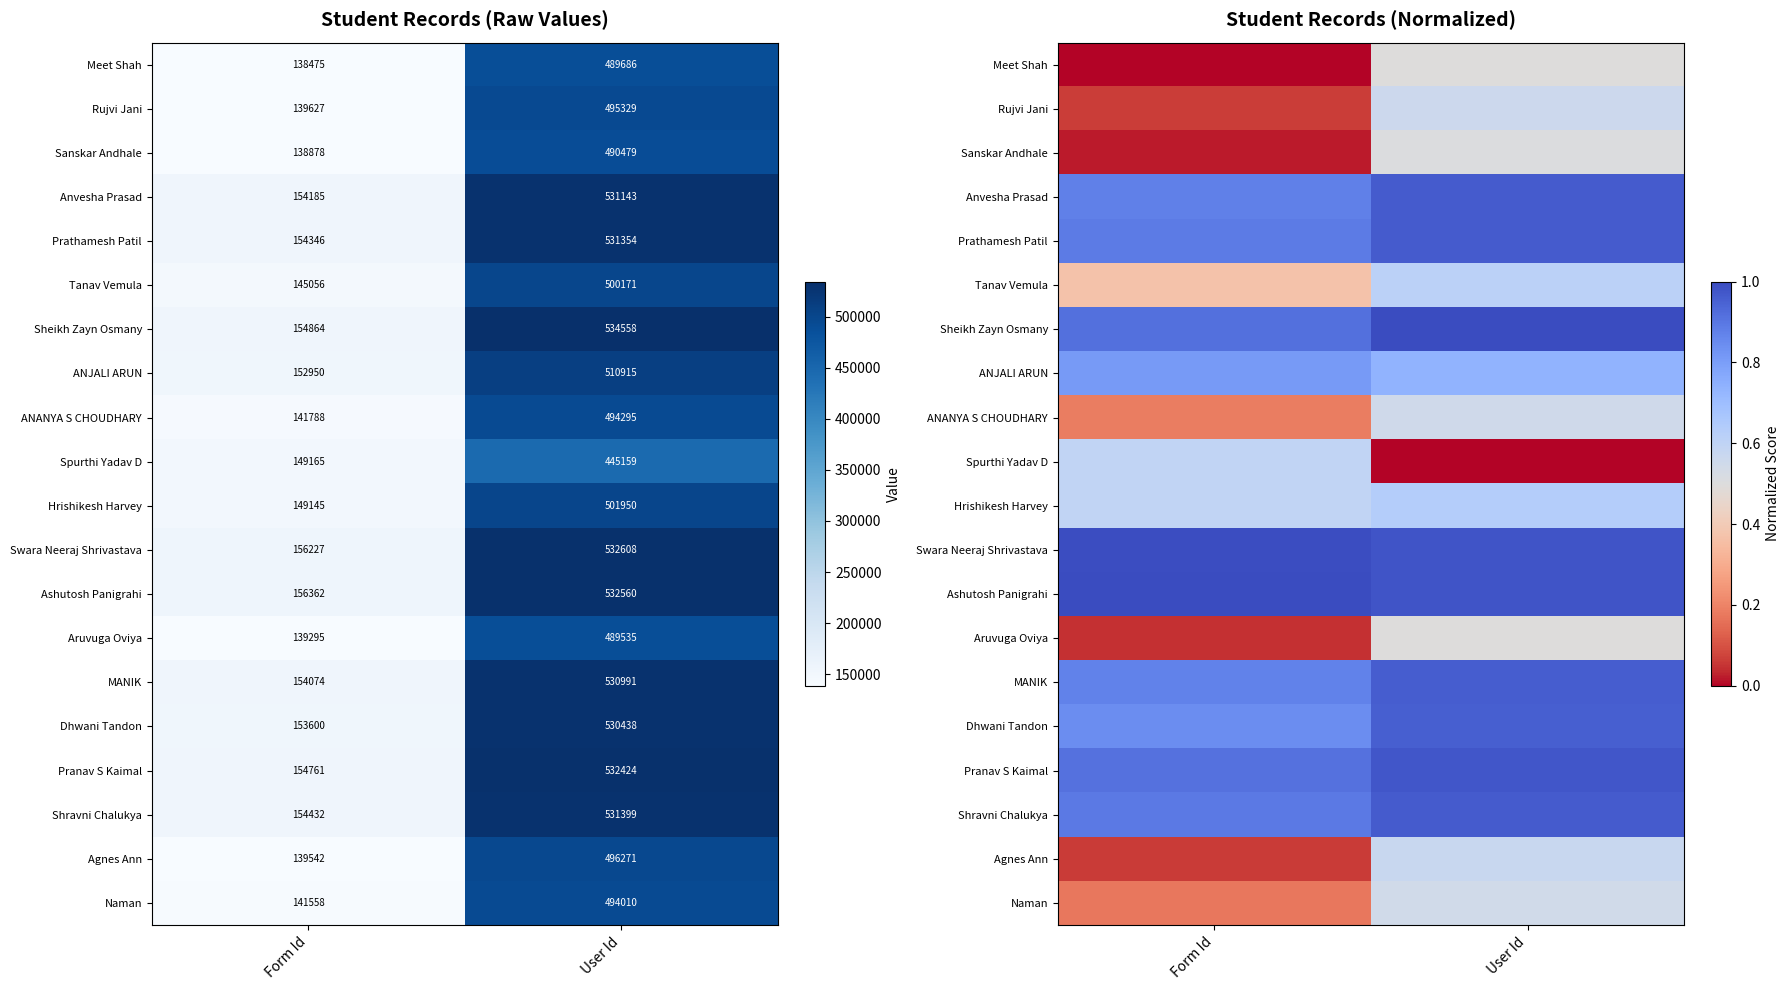

What is the maximum value shown in the chart?

1.0